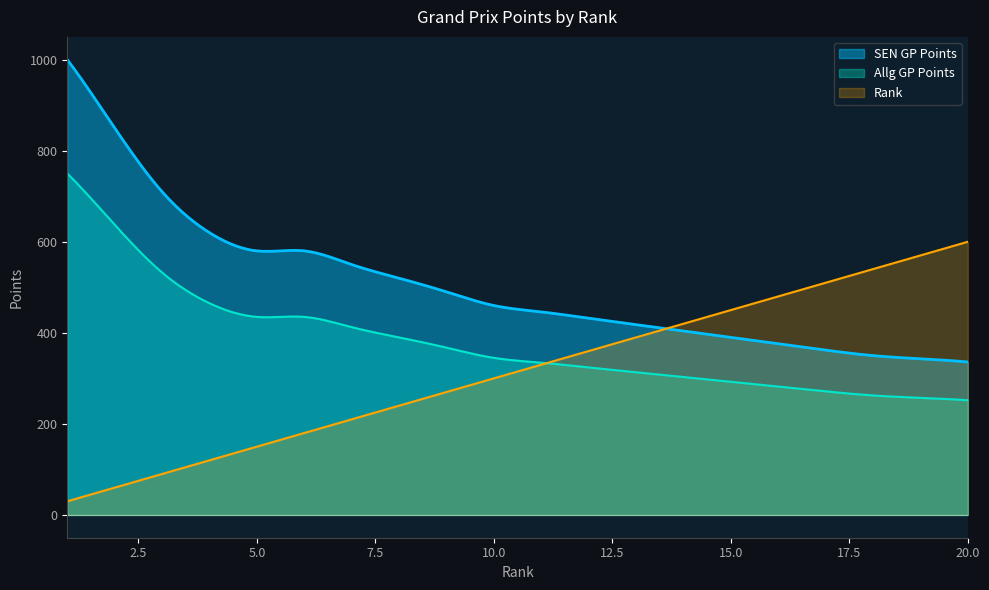

Which series has the widest spread of values?

SEN GP Points